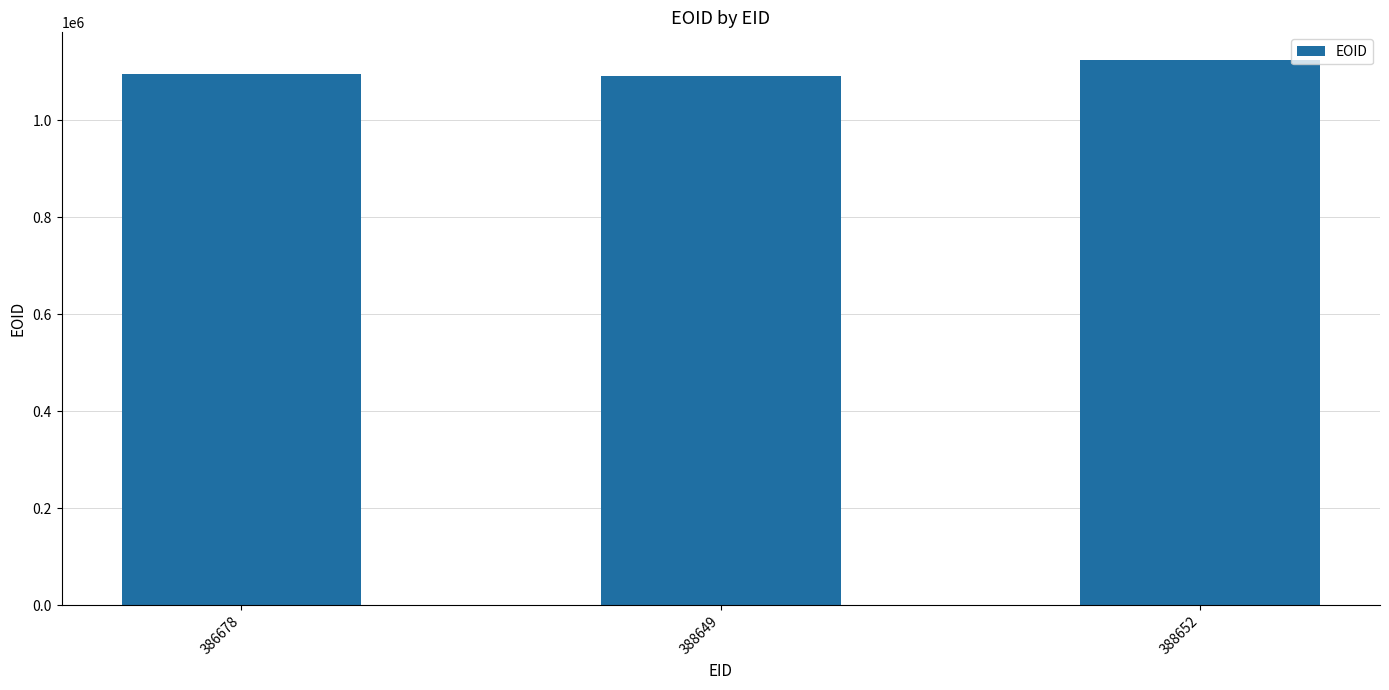

Is it true that the value at 386678 is 1094578?

True